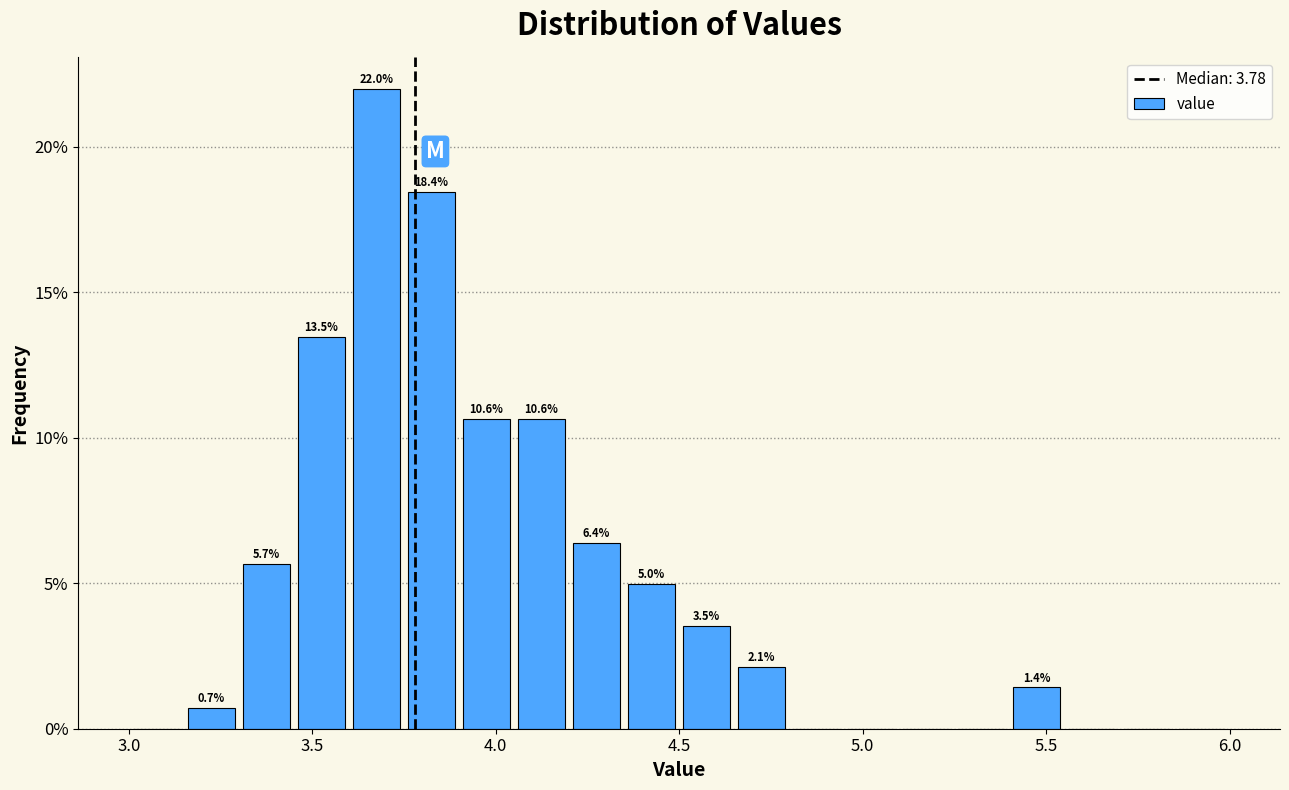

Read against the x-axis, roughly where is the centre of the tallest bar?

3.70